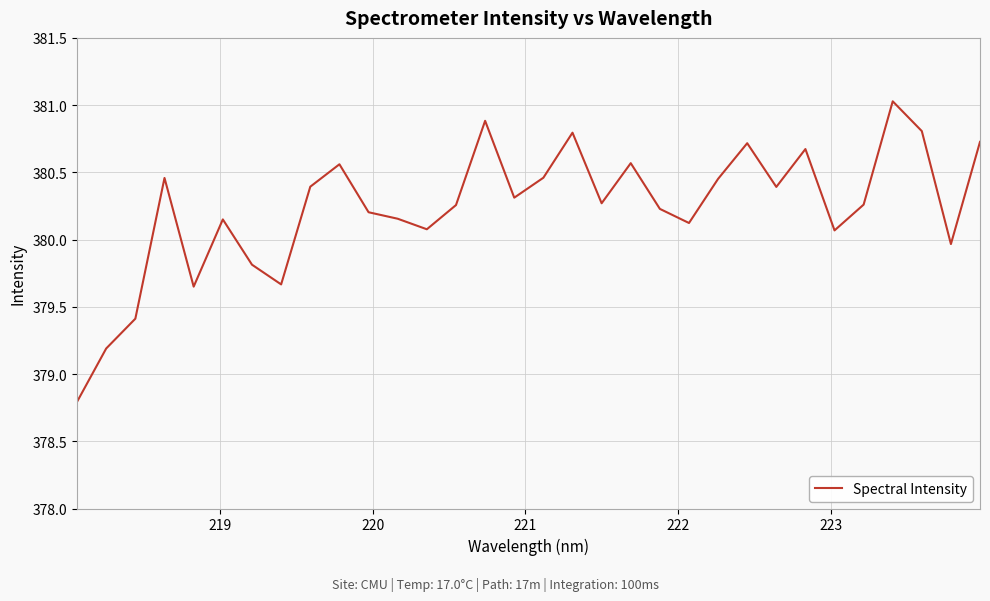

What is the difference between the maximum and minimum values?

2.2